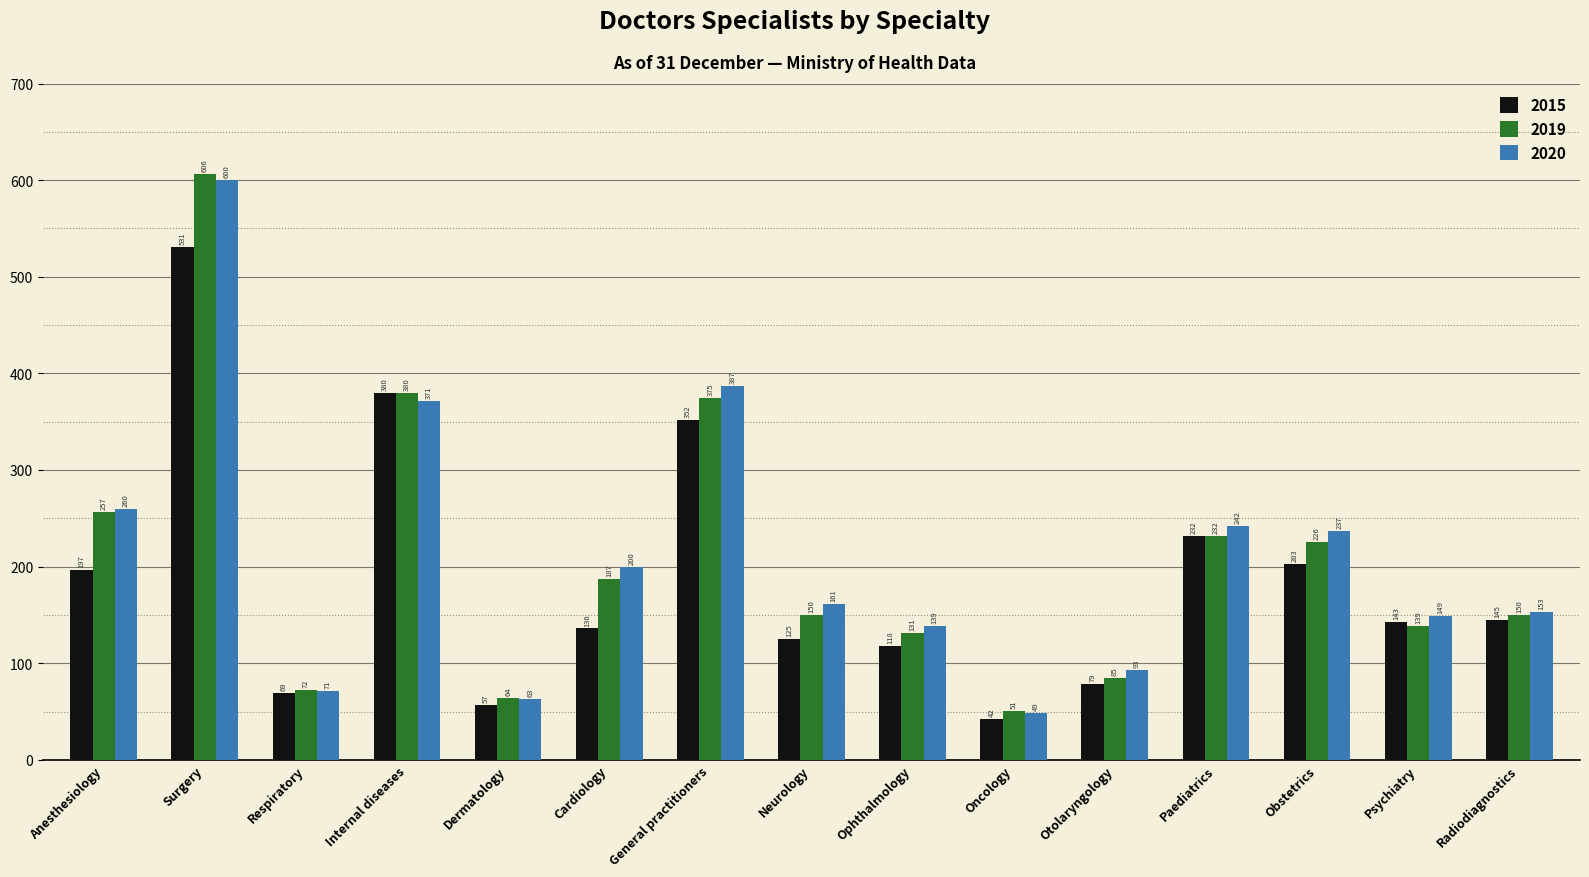

Is the value of 2019 at Paediatrics greater than the value of 2015 at Anesthesiology?

Yes